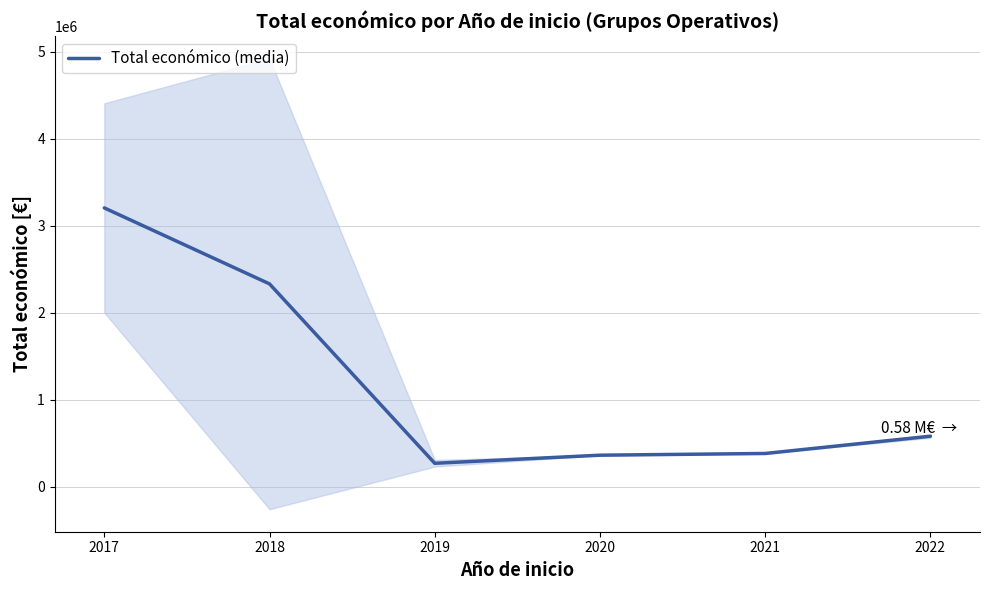

Is this an area chart (filled region under the line)?

No